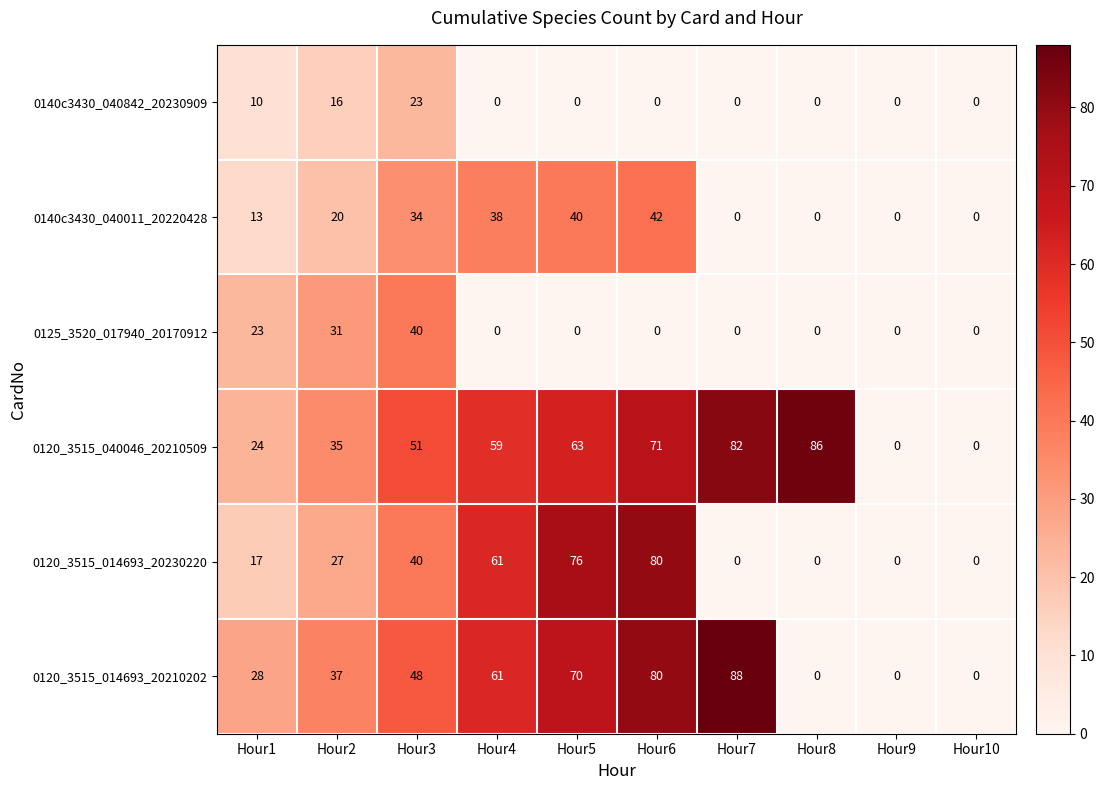

How many distinct data groups are displayed?

6